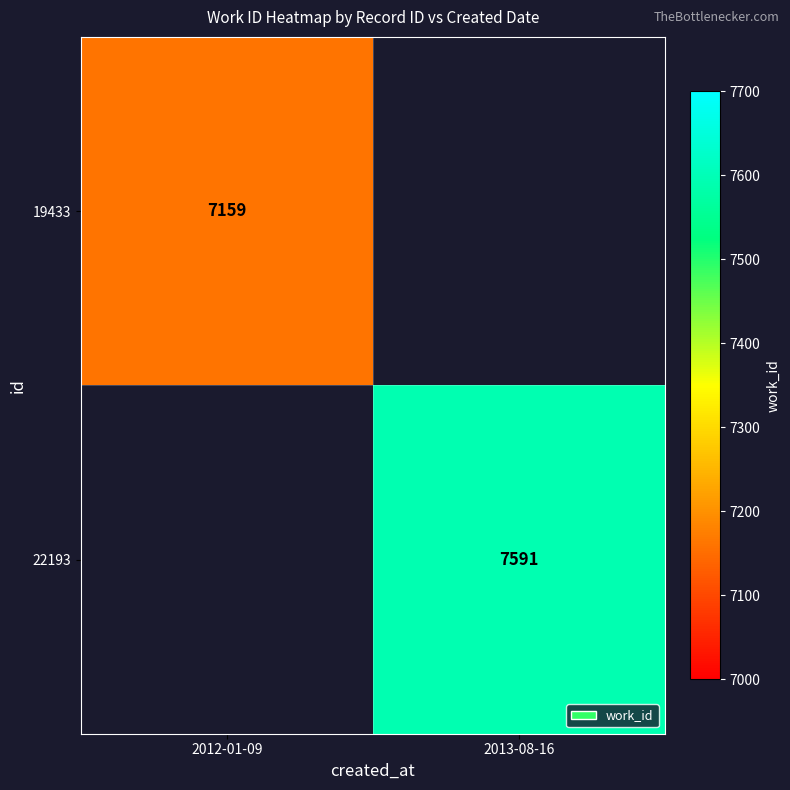

The 19433 series shows 7159 at 2012-01-09. True or false?

True